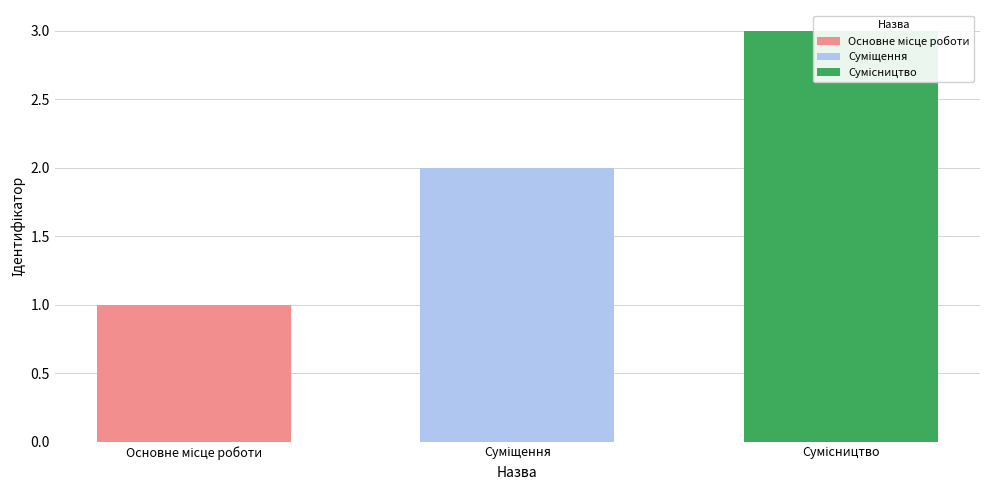

Where does the data first go above 2?

Сумісництво